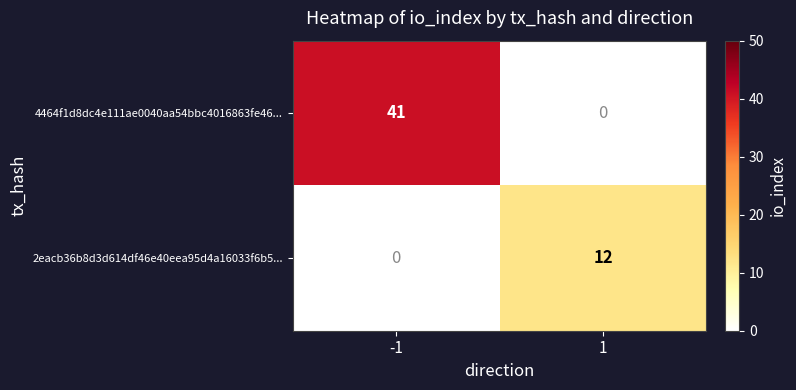

Which series has the widest spread of values?

4464f1d8dc4e111ae0040aa54bbc4016863fe46...